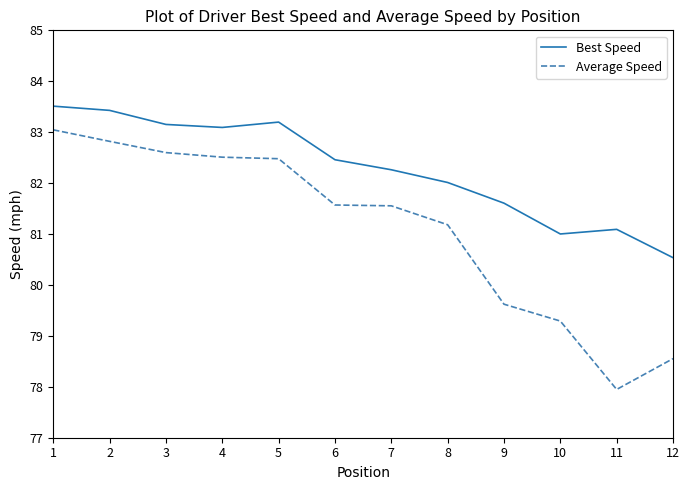

True or false: Best Speed and Average Speed intersect in this chart.

False